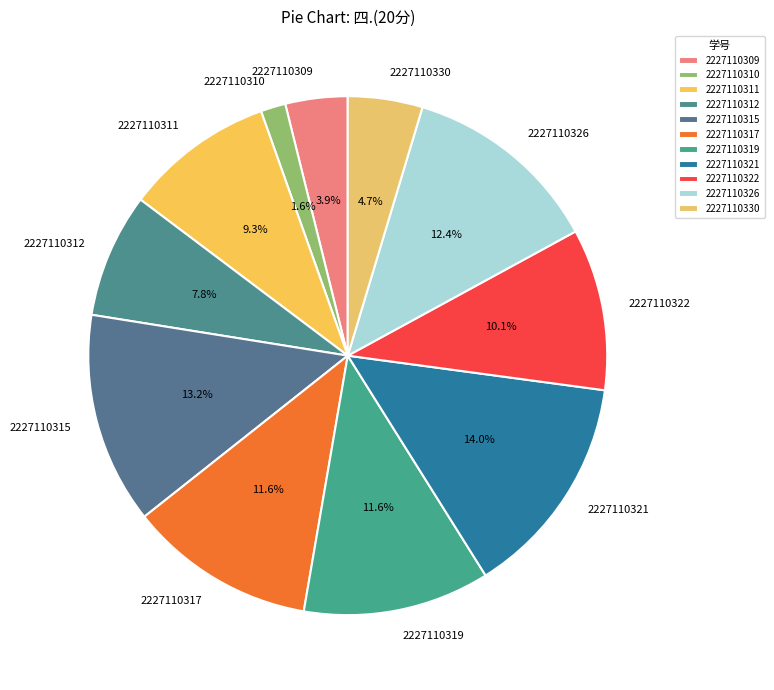

Count the number of slices in the pie.

11